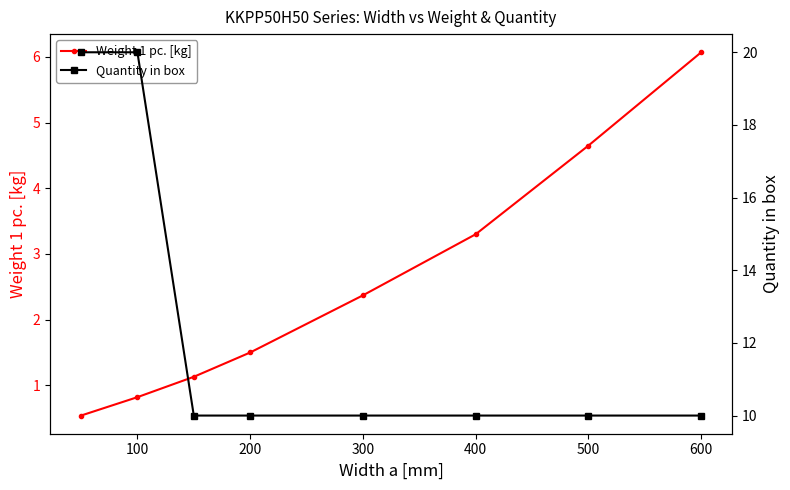

What is the sum of all Quantity in box values?

100.0